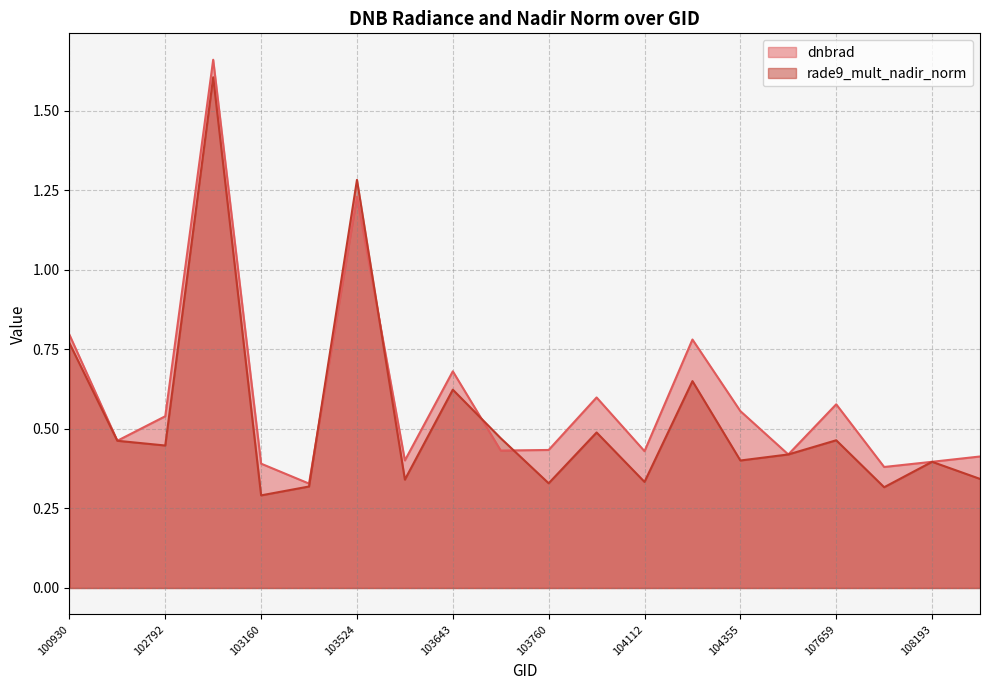

List the labels in order of rade9_mult_nadir_norm value, smallest first.

103160, 107832, 103396, 103760, 104112, 103634, 108369, 108193, 104355, 105485, 102792, 102671, 107659, 103753, 103997, 103643, 104346, 100930, 103524, 102919